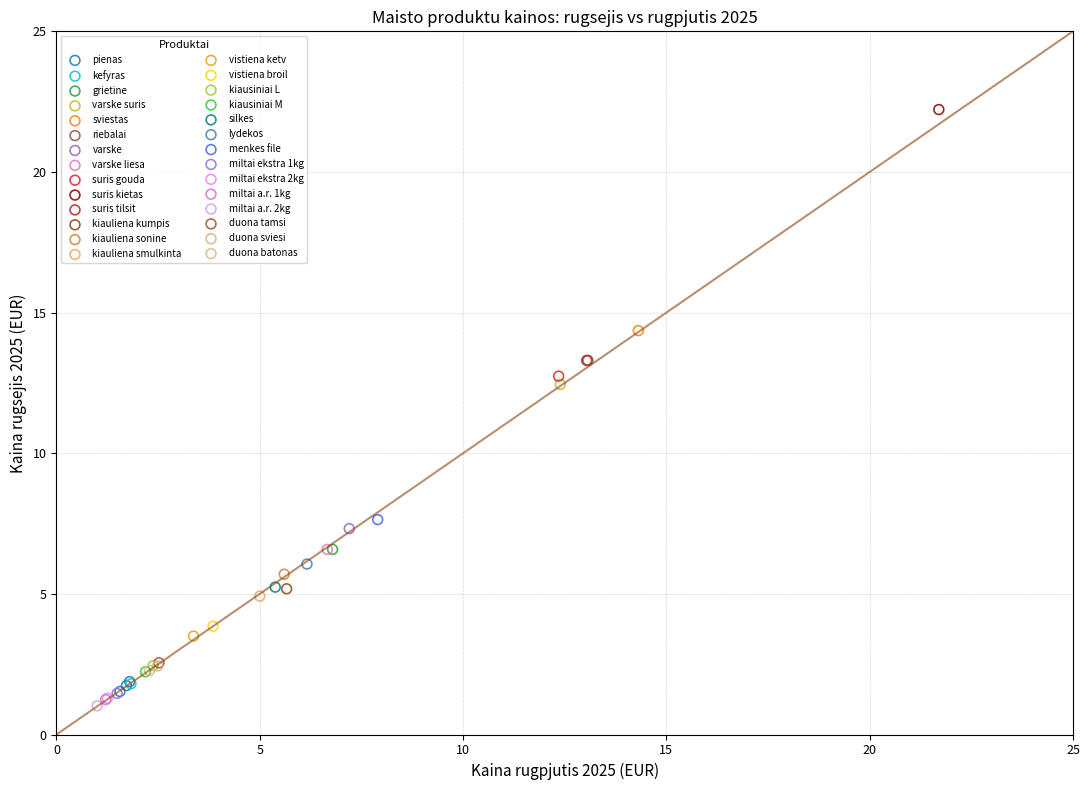

What are all the series names shown in the legend?

pienas, kefyras, grietine, varske suris, sviestas, riebalai, varske, varske liesa, suris gouda, suris kietas, suris tilsit, kiauliena kumpis, kiauliena sonine, kiauliena smulkinta, vistiena ketv, vistiena broil, kiausiniai L, kiausiniai M, silkes, lydekos, menkes file, miltai ekstra 1kg, miltai ekstra 2kg, miltai a.r. 1kg, miltai a.r. 2kg, duona tamsi, duona sviesi, duona batonas